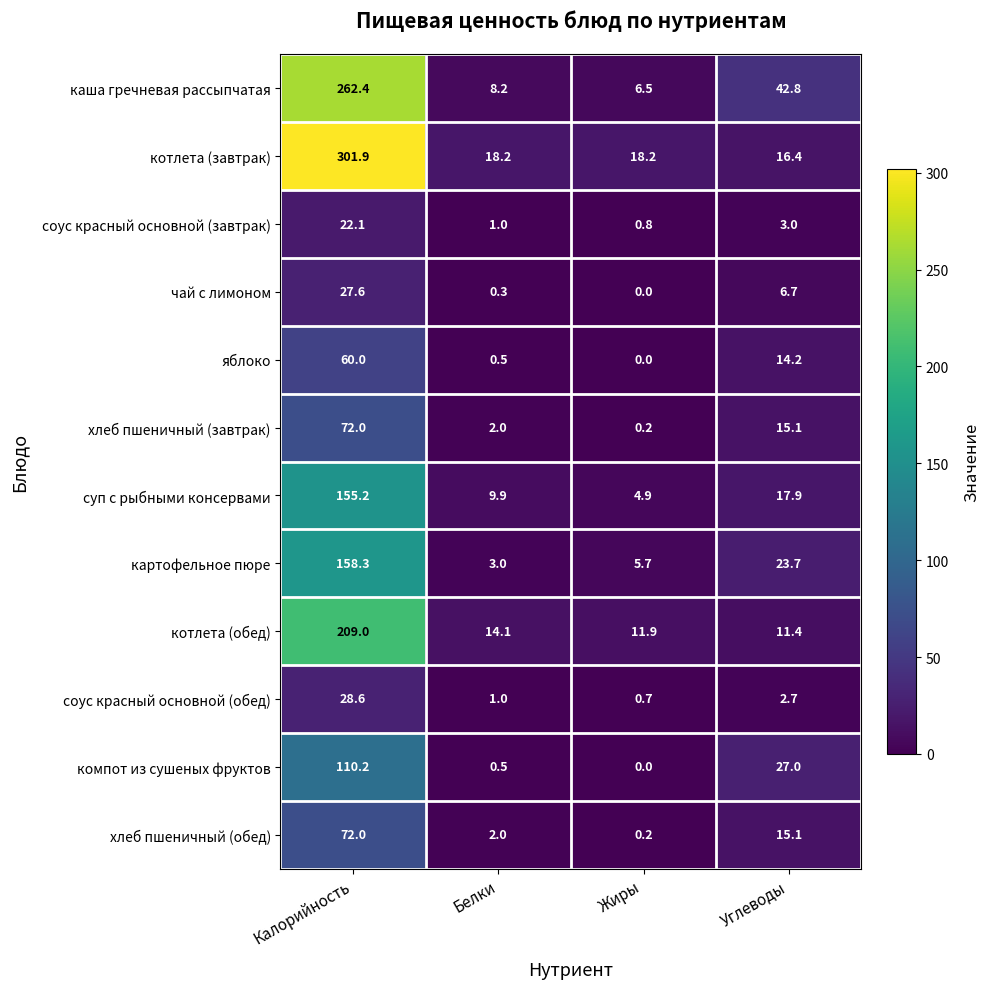

What is the spread (max minus min) of values at Калорийность?

279.8